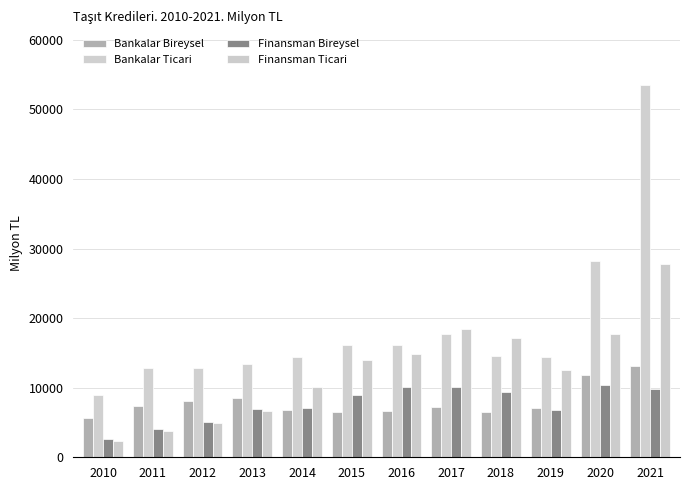

Between 2010 and 2018, which series saw the biggest shift?

Finansman Ticari